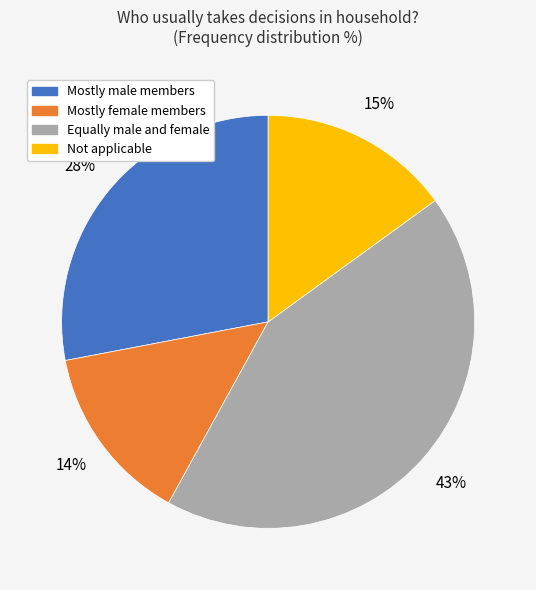

Rank the categories by value from highest to lowest.

Equally male and female, Mostly male members, Not applicable, Mostly female members